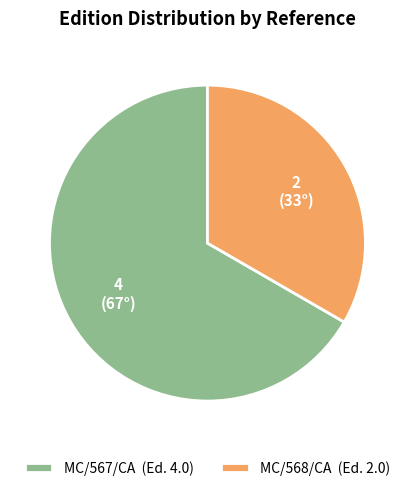

True or false: MC/567/CA accounts for 54% of the total.

False